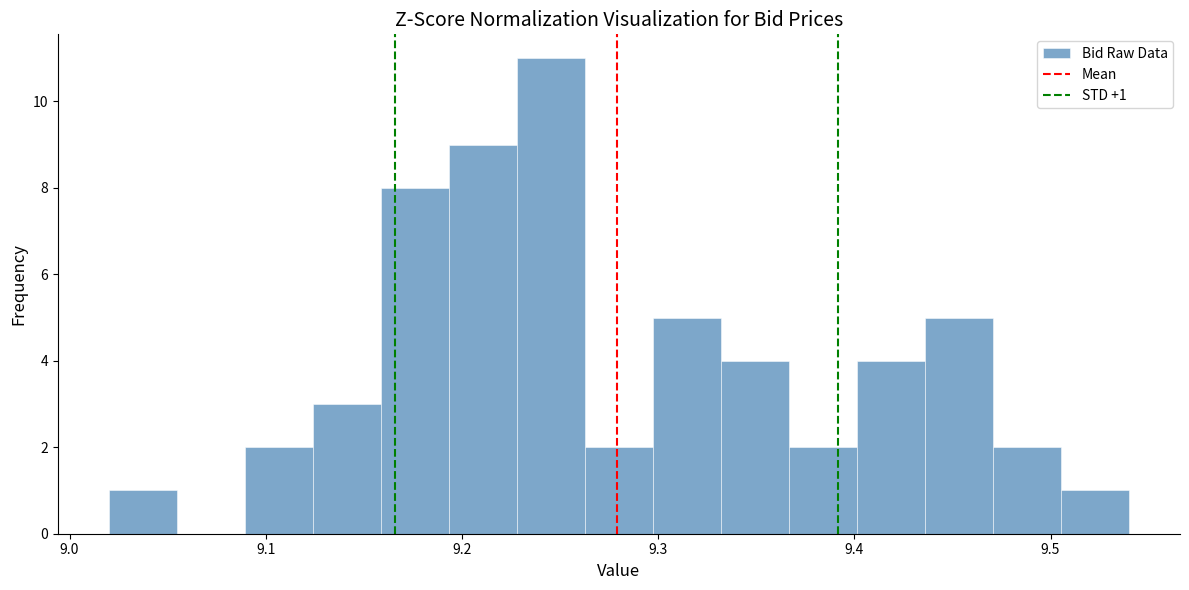

Read against the x-axis, roughly where is the centre of the tallest bar?

9.25